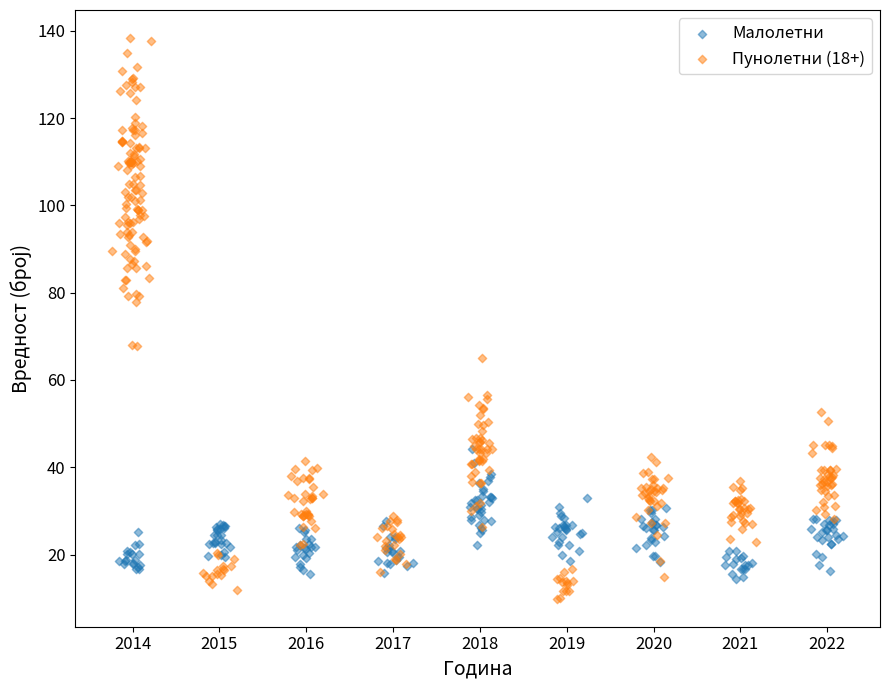

Which series has the widest spread of Y values?

Пунолетни (18+)